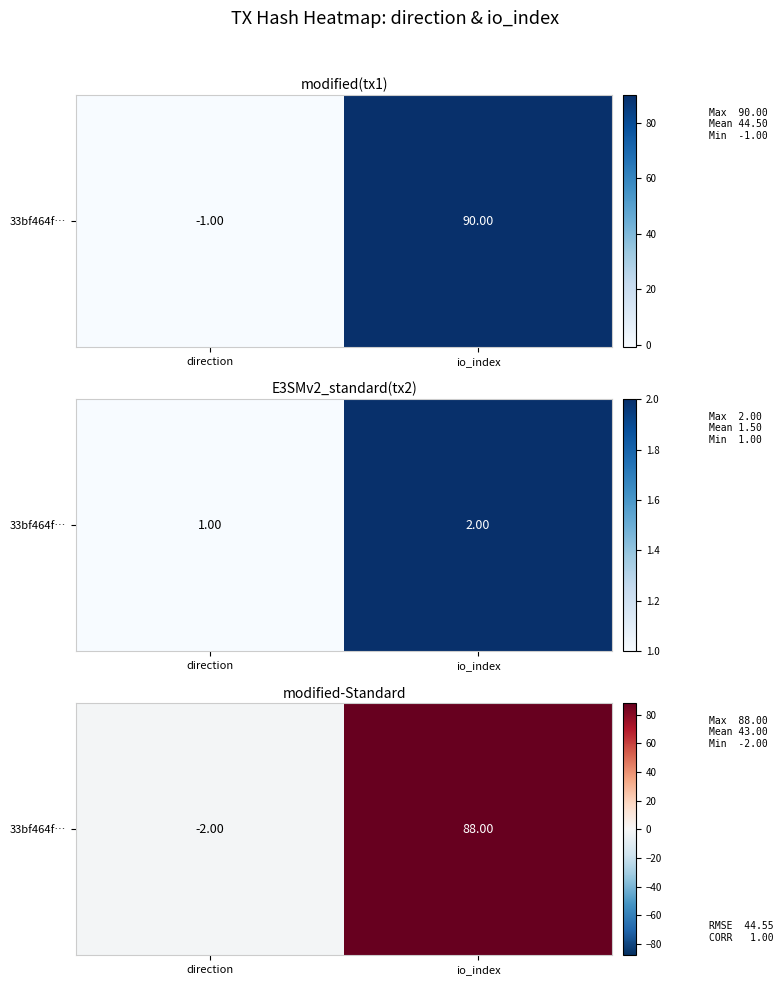

What is the sum of the values at direction and io_index?

86